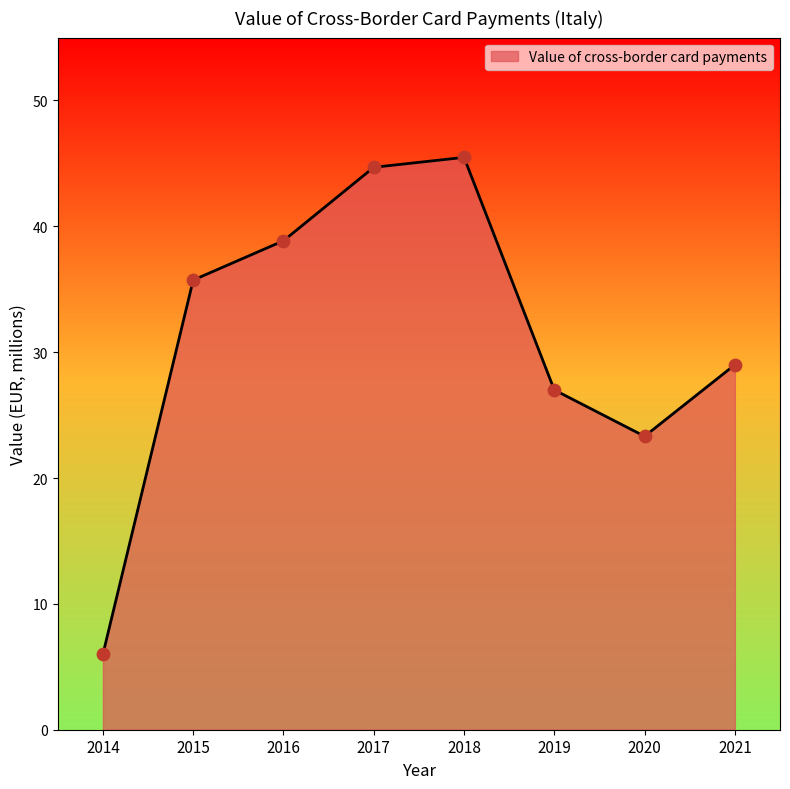

Between 2015 and 2017, which is larger?

2017